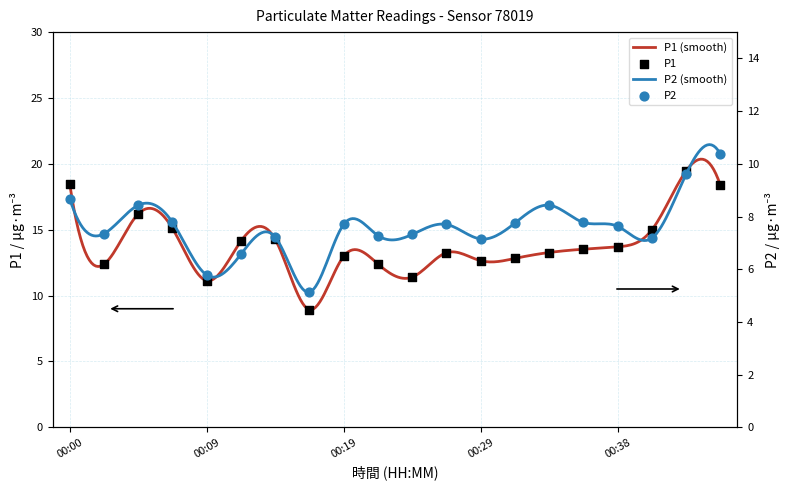

Which series reaches the maximum Y coordinate?

P1